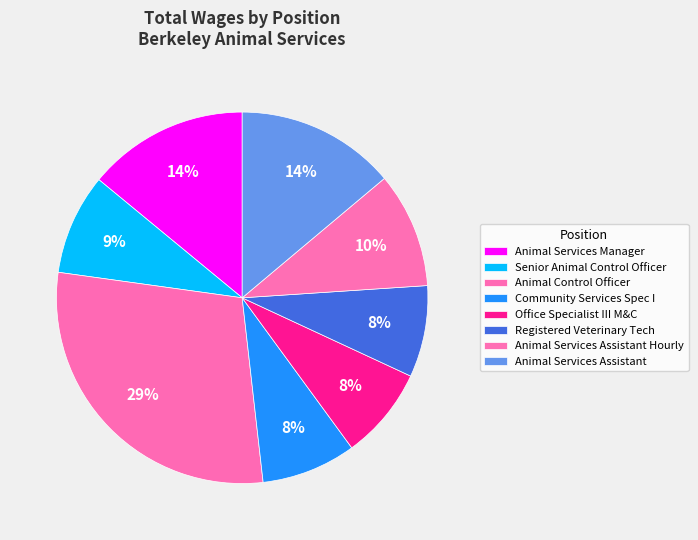

What is the largest slice in the pie chart?

Animal Control Officer